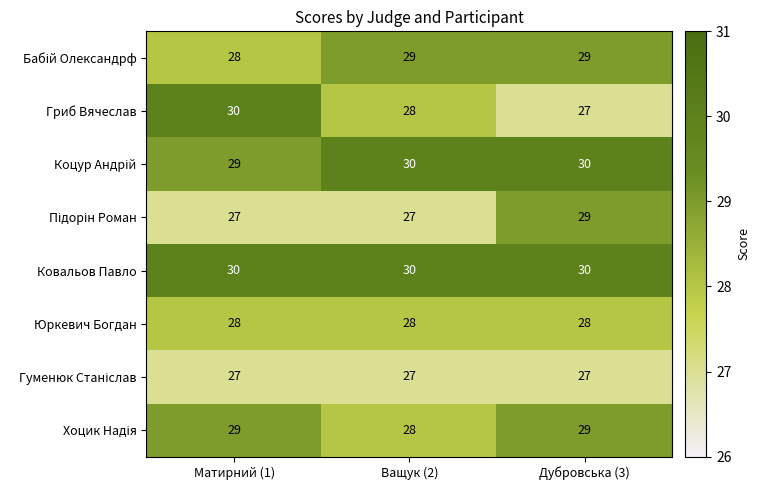

Read the Гриб Вячеслав value at Матирний (1).

30